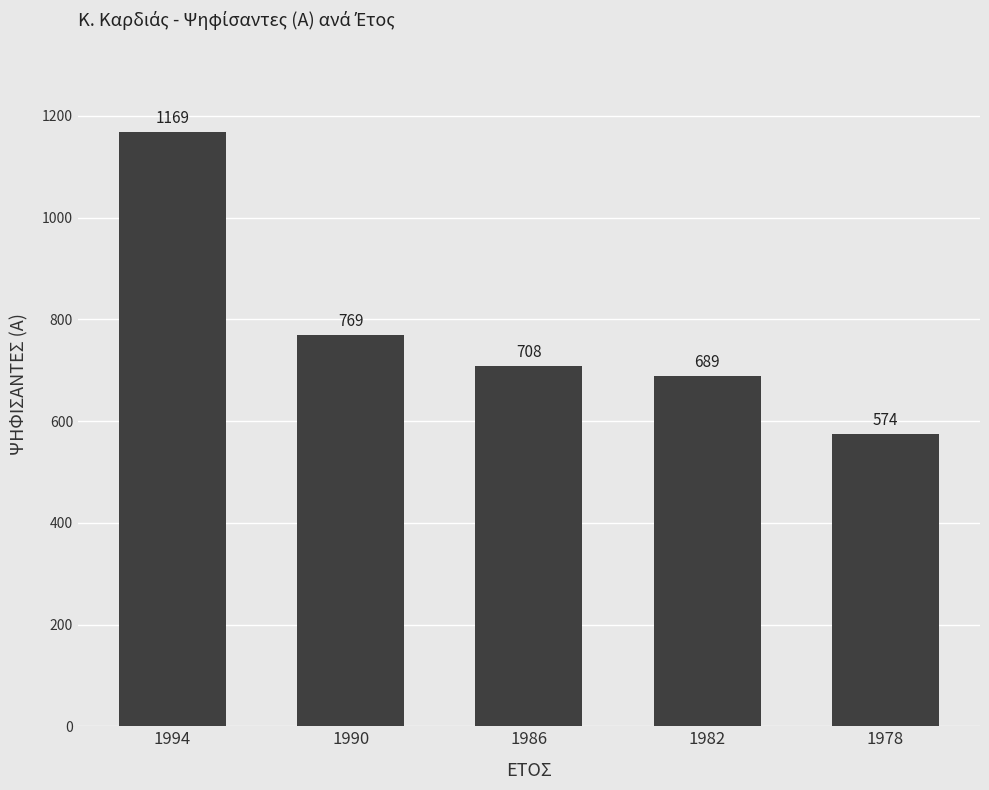

How many data points are less than 708?

2